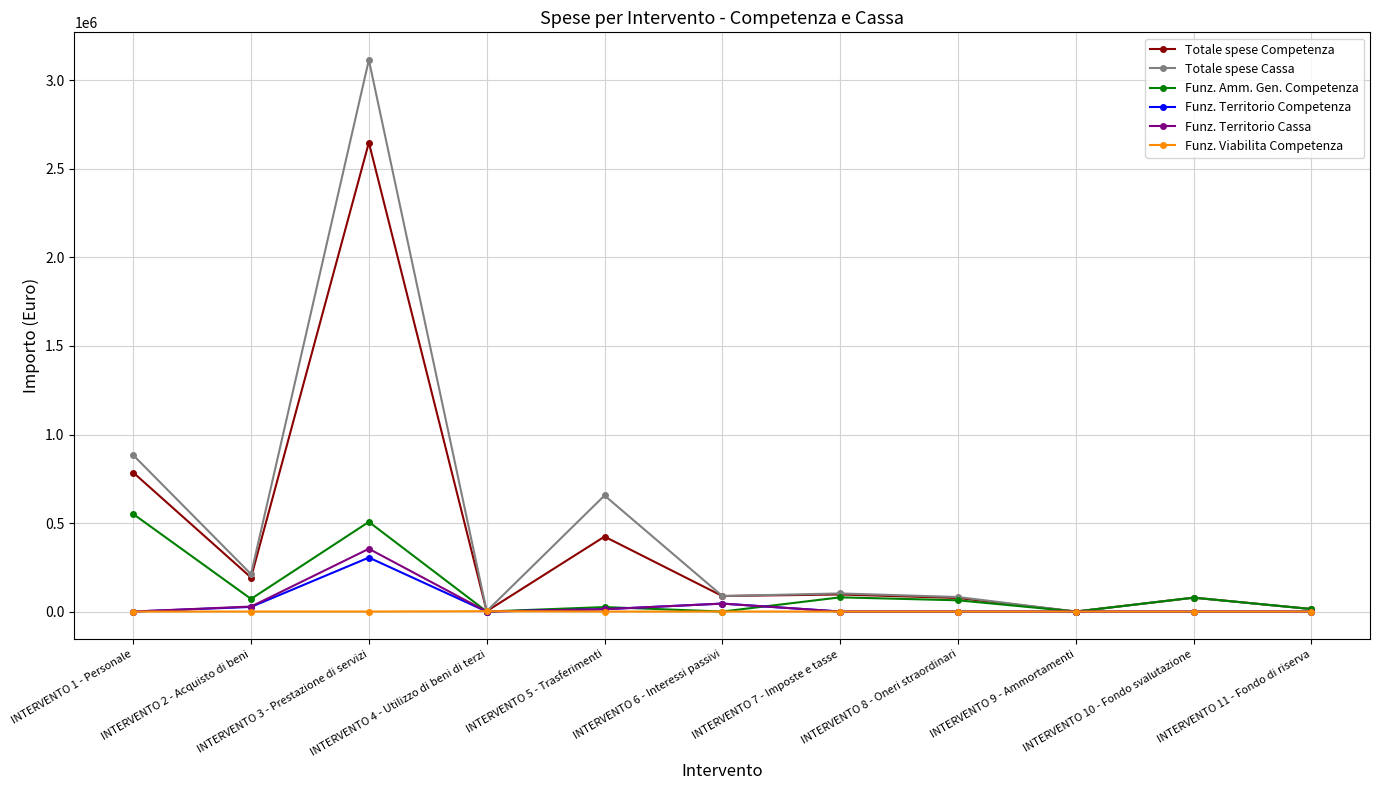

The Funz. Viabilita Competenza series shows 0.0 at INTERVENTO 2 - Acquisto di beni. True or false?

True